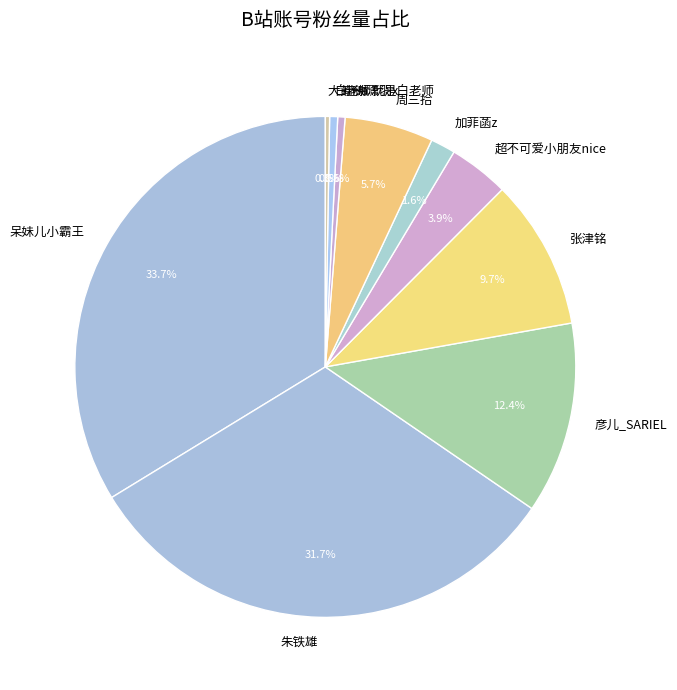

Does 白老师就是白老师 account for over 50% of the chart?

No